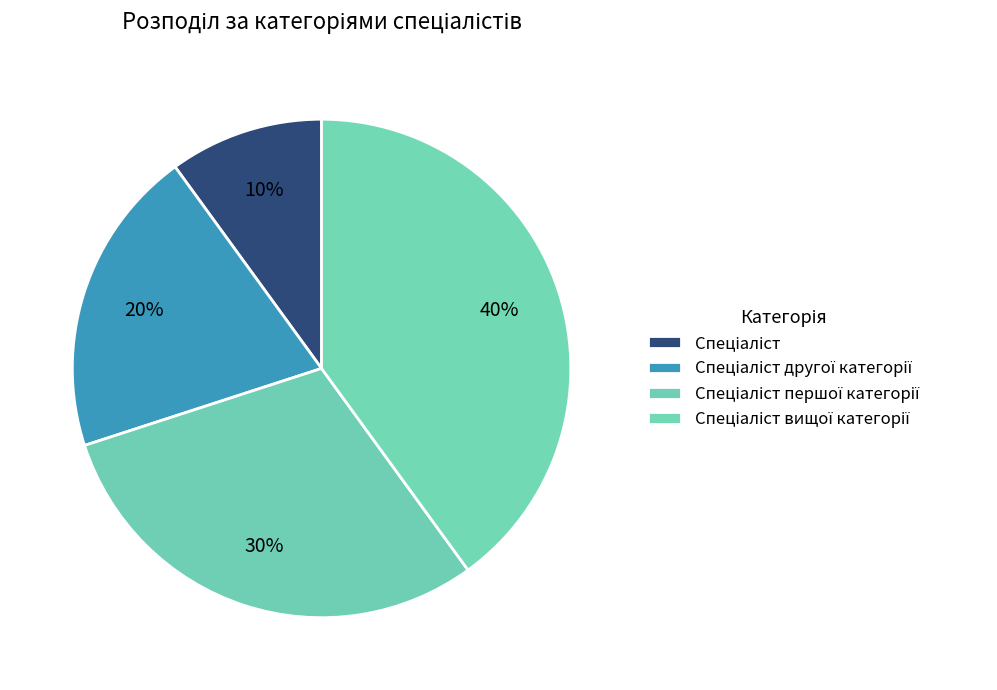

How many slices are in this pie chart?

4